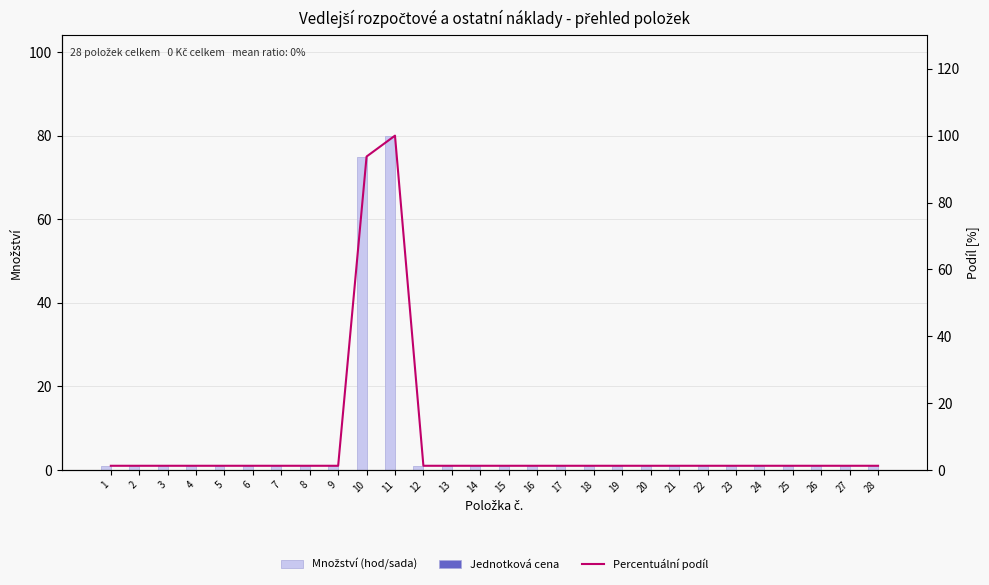

Between 23 and 18, which is larger?

23